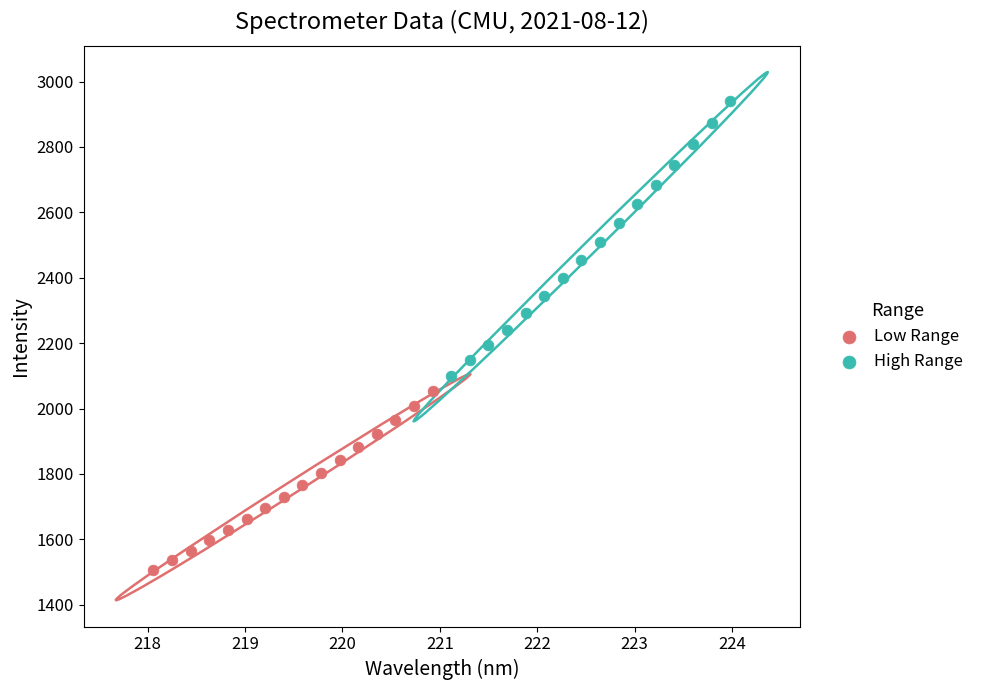

Which series contains the lowest Y value?

Low Range